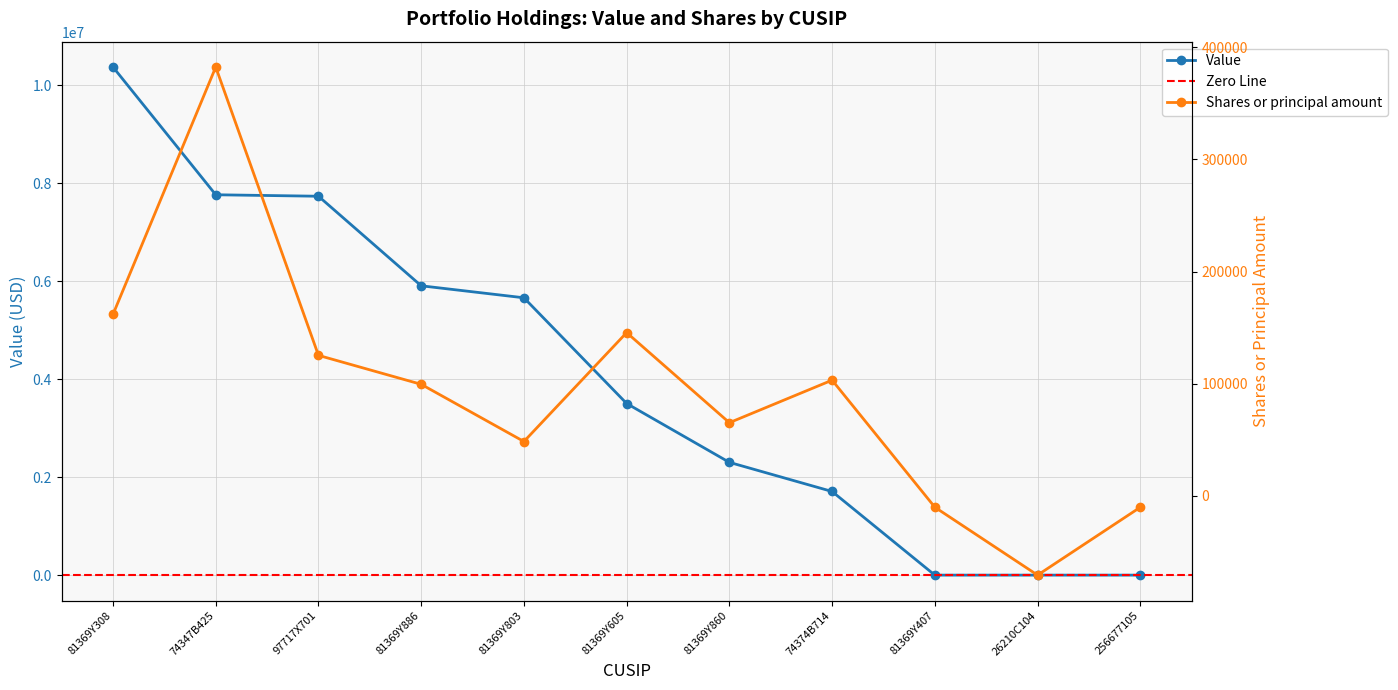

True or false: Shares or principal amount and Value cross at least once.

False